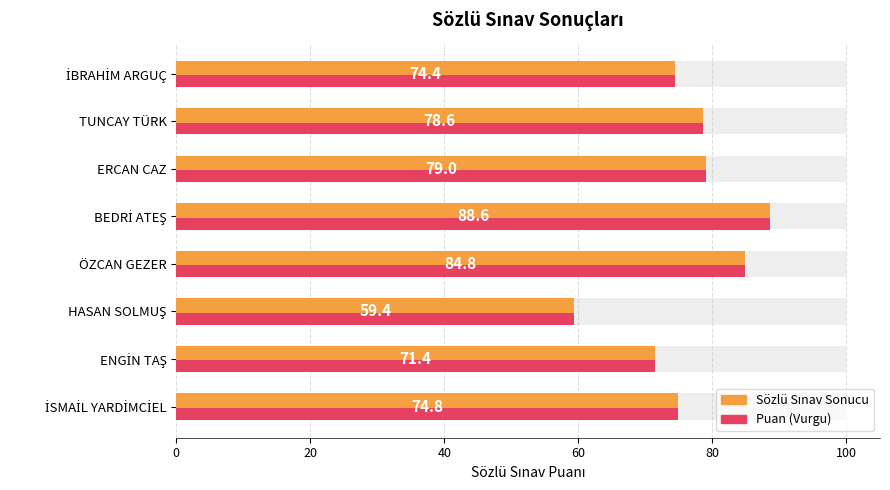

The Puan (Vurgu) series shows 61.0 at BEDRİ ATEŞ. True or false?

False